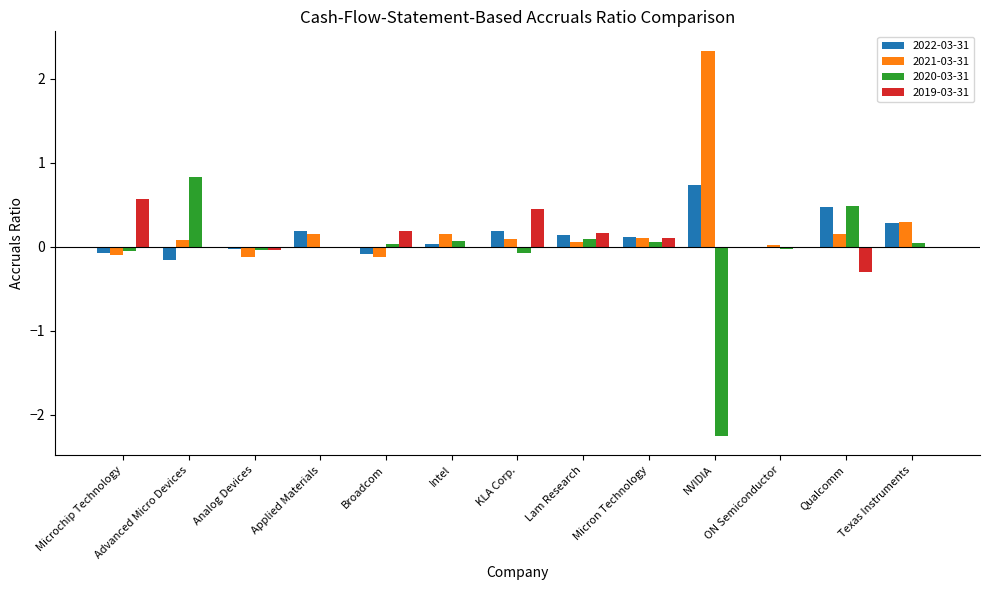

Are the bars horizontal?

No